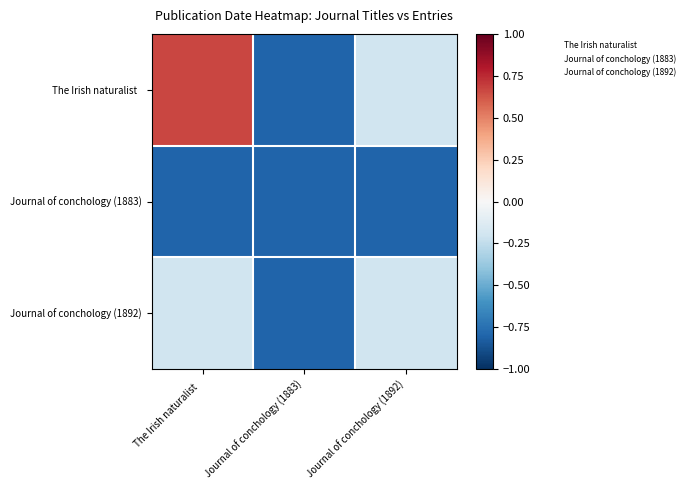

Rank the series at Journal of conchology (1892) from lowest to highest value.

Journal of conchology (1883), The Irish naturalist, Journal of conchology (1892)